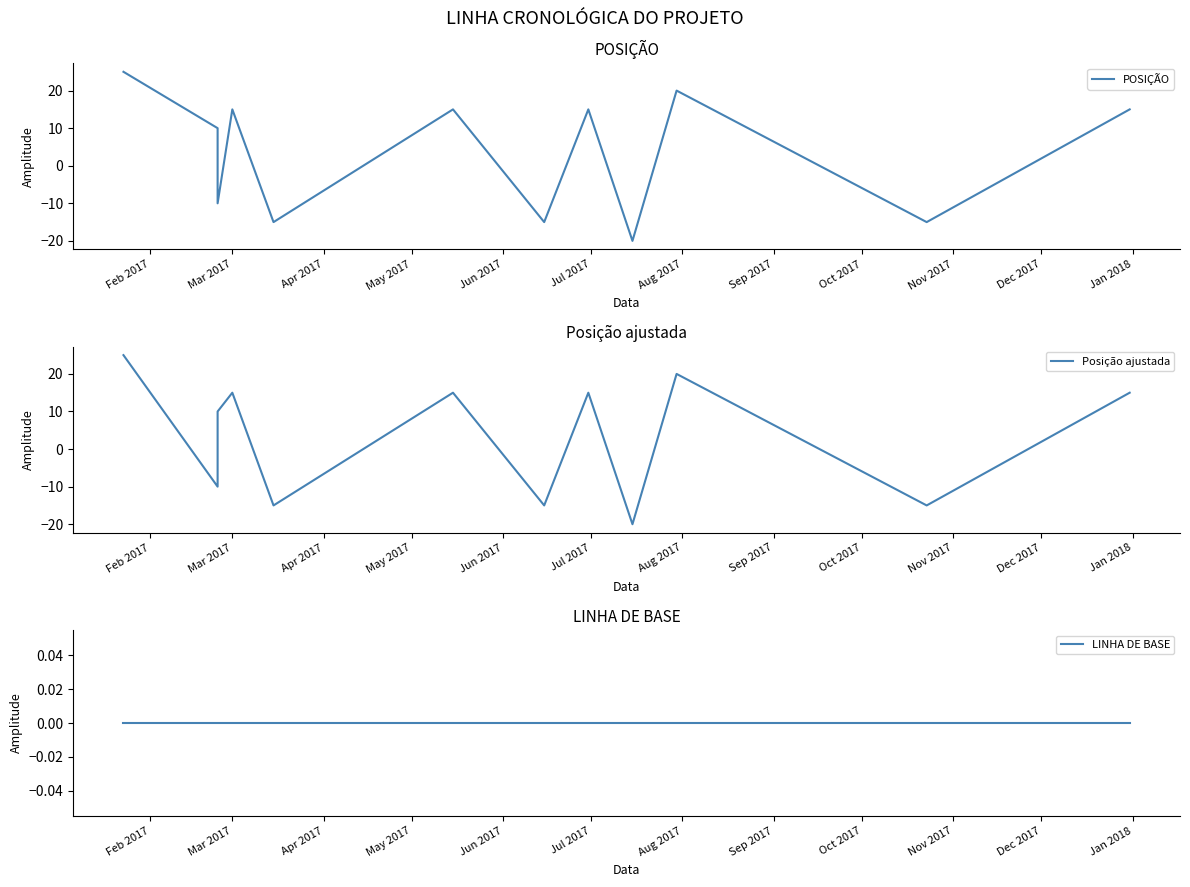

Reading right to left, transcribe all the data shown in this chart.

POSIÇÃO: 15	-15	20	-20	15	-15	15	-15	15	-10	10	25
Posição ajustada: 15	-15	20	-20	15	-15	15	-15	15	10	-10	25
LINHA DE BASE: 0	0	0	0	0	0	0	0	0	0	0	0